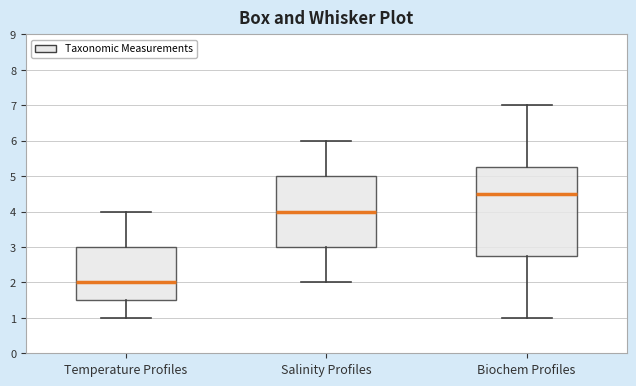

Reading left to right, read every box against the y-axis: the position of its median line, the range the box covers, and the ends of its whiskers. The values are not printed on the chart, so give them approximately, as read against the axis.

Temperature Profiles: median 2.0, box 1.5 to 3.0, whiskers 1.0 to 4.0
Salinity Profiles: median 4.0, box 3.0 to 5.0, whiskers 2.0 to 6.0
Biochem Profiles: median 4.5, box 2.8 to 5.3, whiskers 1.0 to 7.0